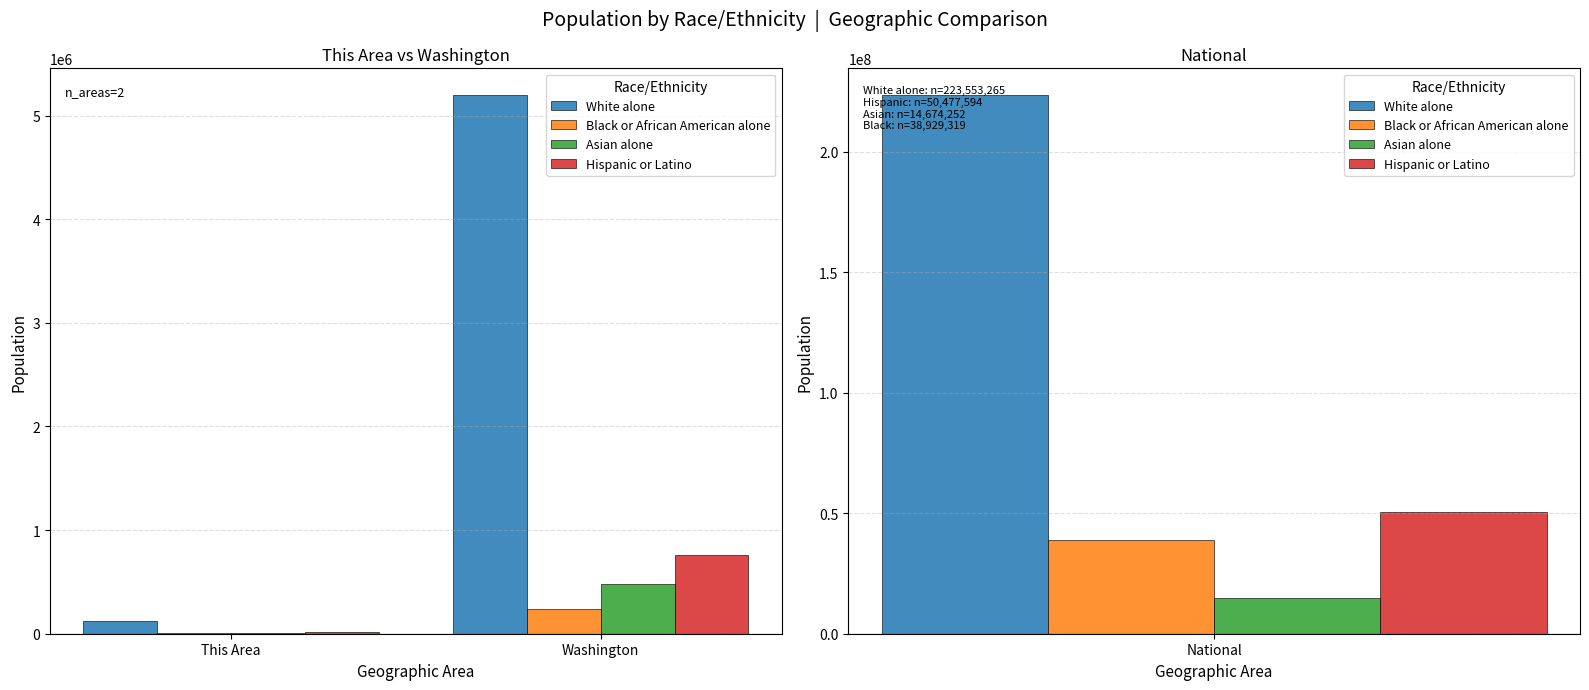

What is the label of the 2nd bar from the right?

This Area